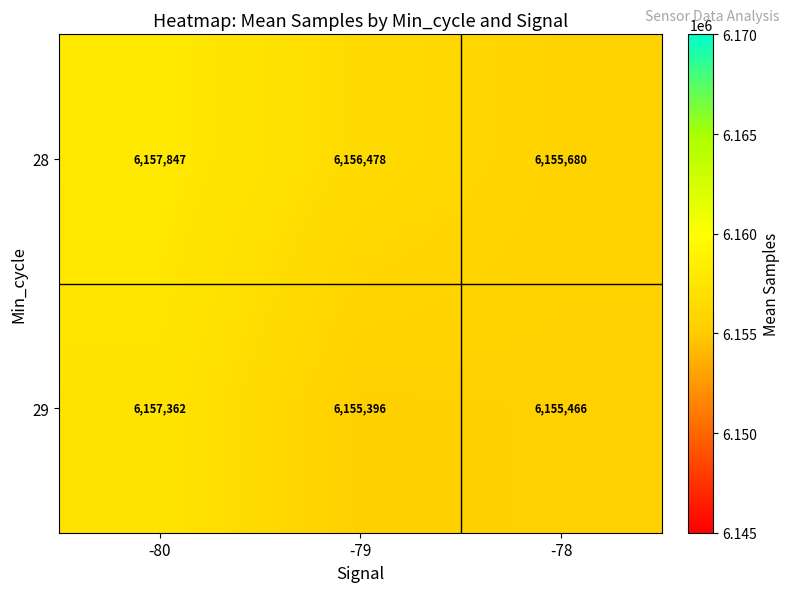

What is the difference between the highest and lowest values at -80?

485